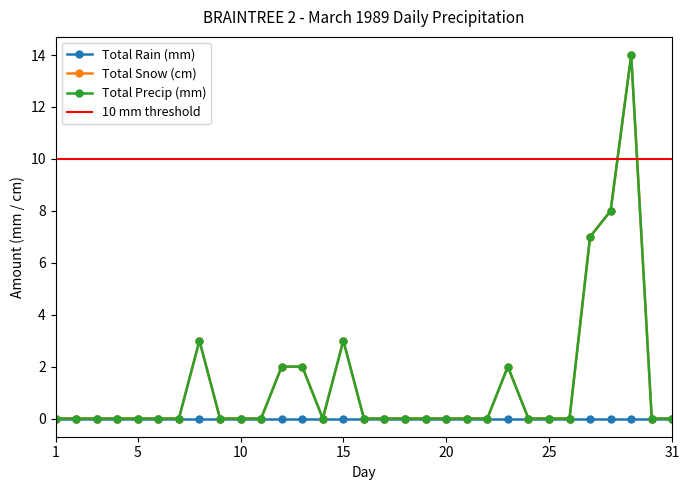

In Total Snow (cm), how many points are higher than both neighbors (excluding endpoints)?

4